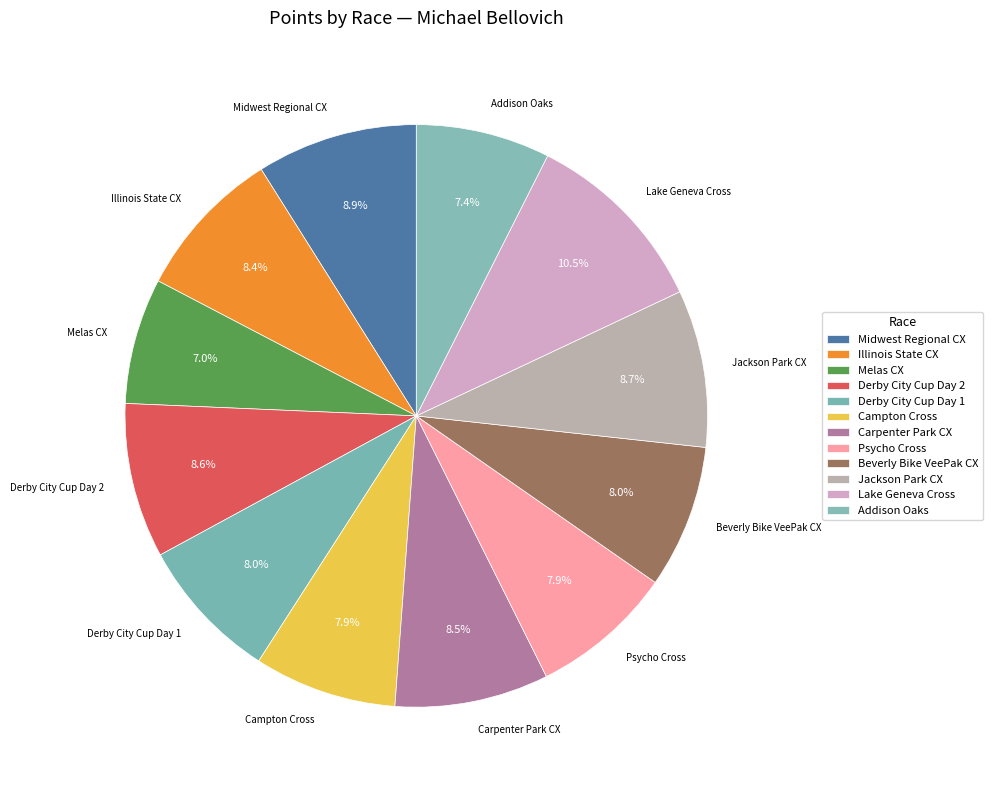

To the nearest percent, what is the combined percentage of Illinois State CX and Melas CX?

15%